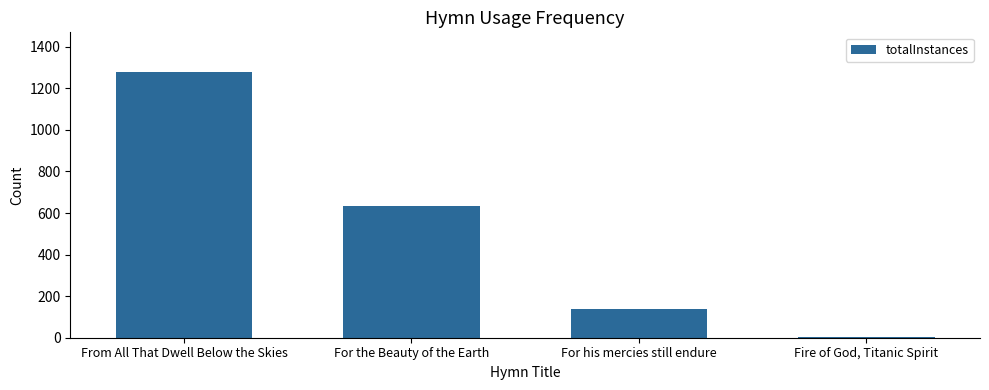

What is the sum of all values?

2053